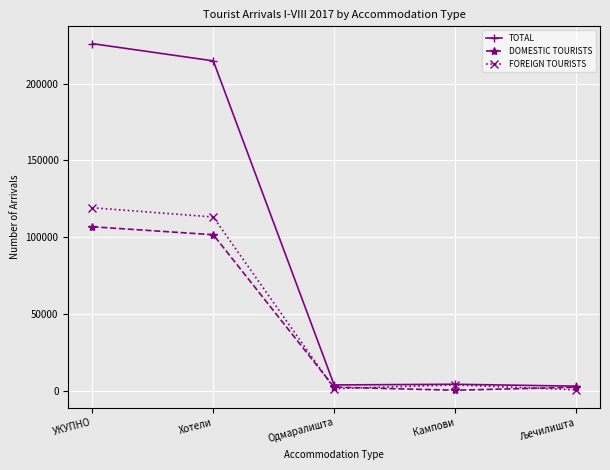

What is the difference between the maximum and second lowest values in the TOTAL series?

222135